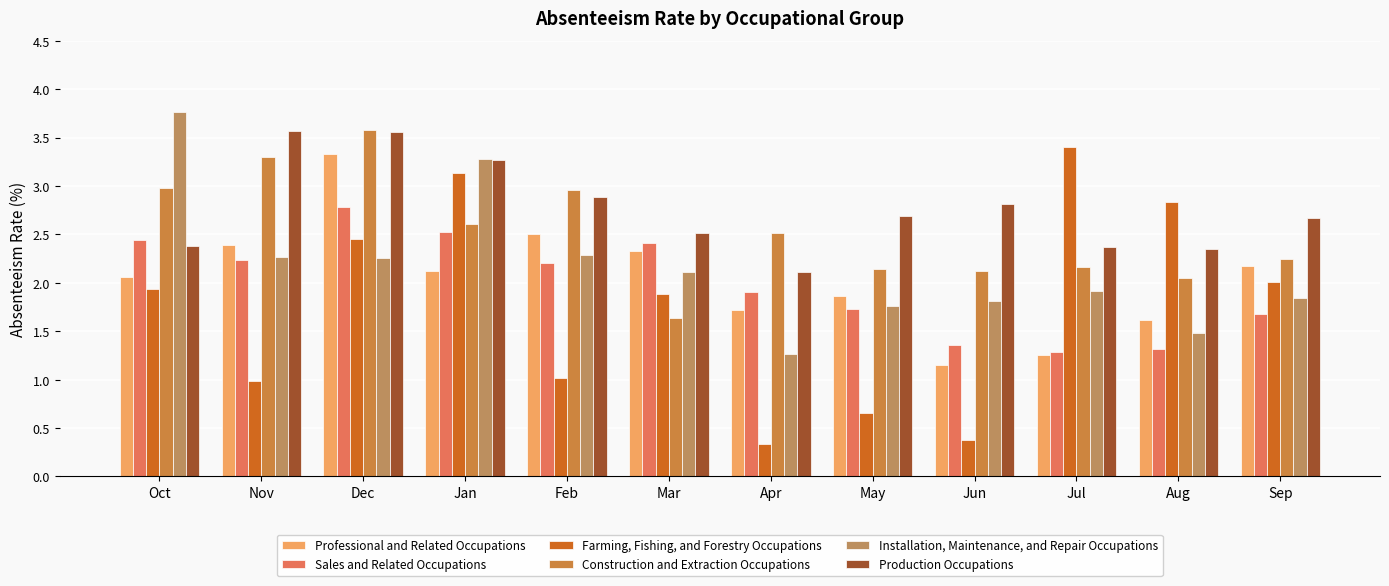

Reading left to right, list all the values displayed in this chart.

Professional and Related Occupations: 2.1	2.4	3.3	2.1	2.5	2.3	1.7	1.9	1.1	1.2	1.6	2.2
Sales and Related Occupations: 2.4	2.2	2.8	2.5	2.2	2.4	1.9	1.7	1.4	1.3	1.3	1.7
Farming, Fishing, and Forestry Occupations: 1.9	1.0	2.5	3.1	1.0	1.9	0.3	0.7	0.4	3.4	2.8	2.0
Construction and Extraction Occupations: 3.0	3.3	3.6	2.6	3.0	1.6	2.5	2.1	2.1	2.2	2.0	2.2
Installation, Maintenance, and Repair Occupations: 3.8	2.3	2.3	3.3	2.3	2.1	1.3	1.8	1.8	1.9	1.5	1.8
Production Occupations: 2.4	3.6	3.6	3.3	2.9	2.5	2.1	2.7	2.8	2.4	2.4	2.7